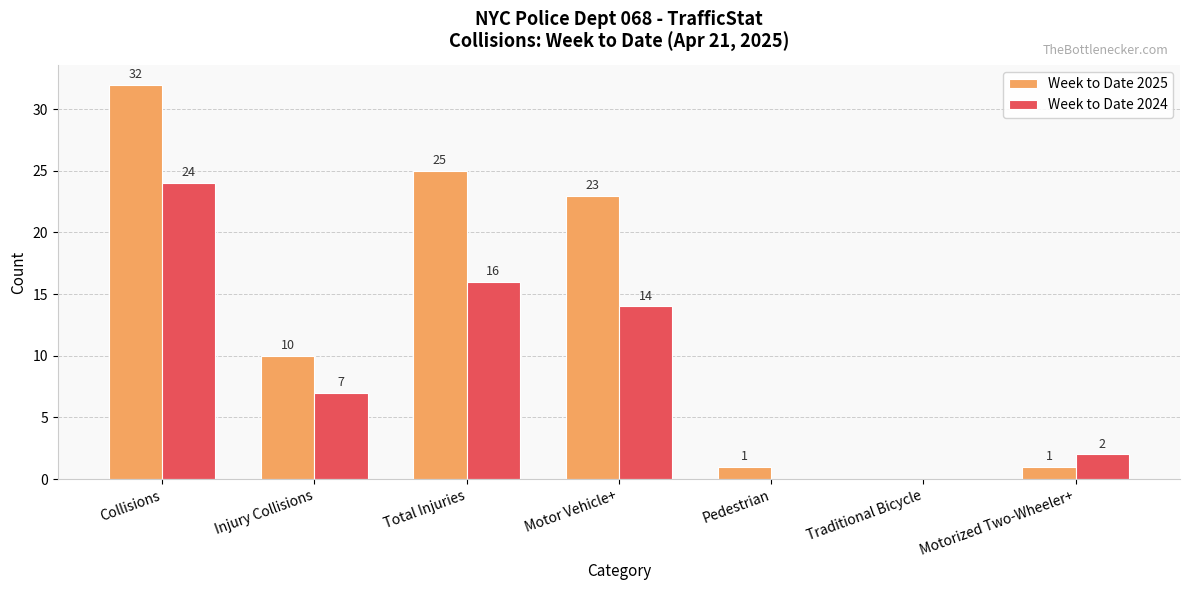

Reading right to left, extract all data points from this chart.

Week to Date 2025: 1	0	1	23	25	10	32
Week to Date 2024: 2	0	0	14	16	7	24